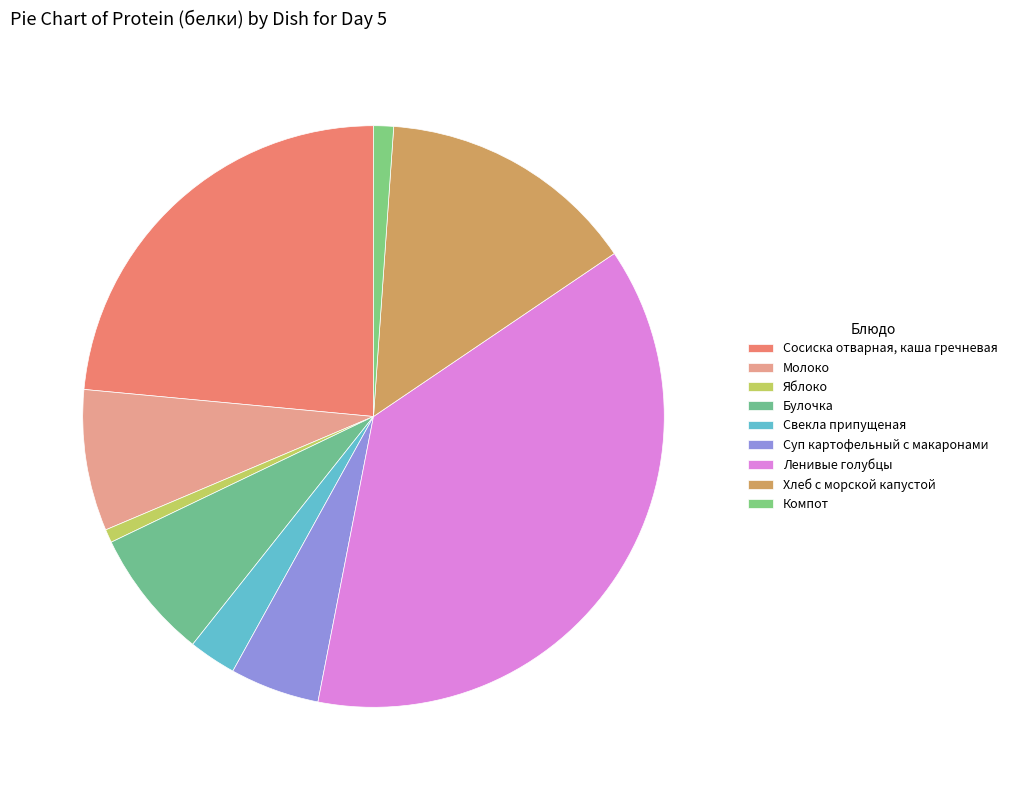

How many segments does this pie chart have?

9